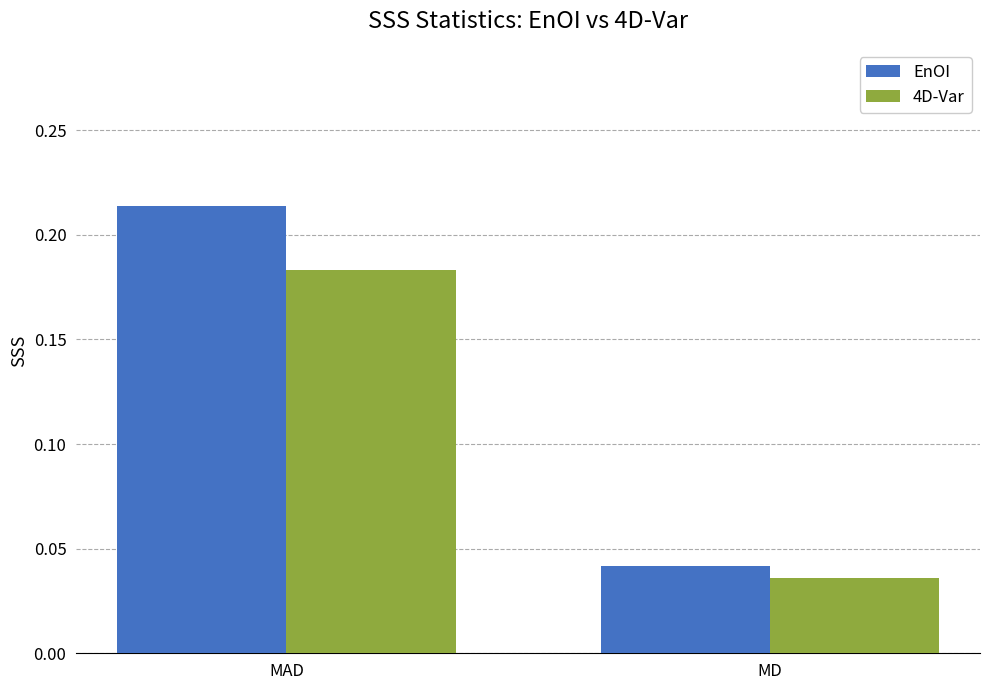

Which category has the lowest value in the EnOI series?

MD